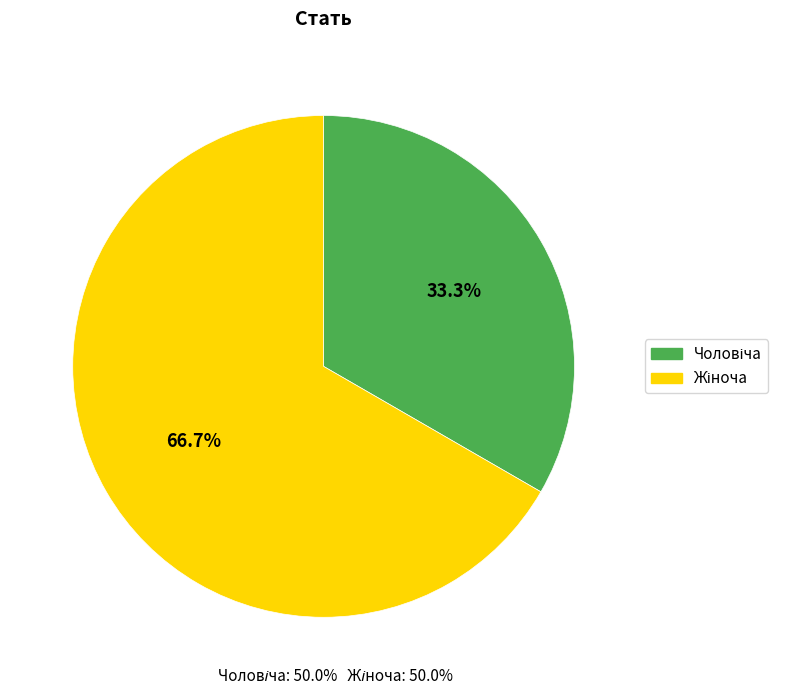

Is there any slice that represents more than half of the pie?

Yes